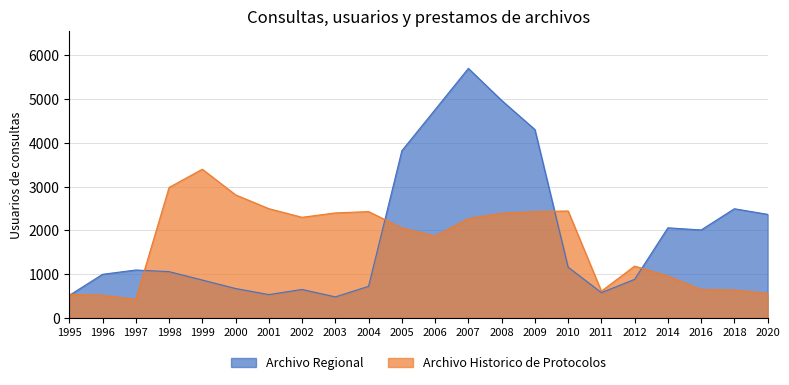

Where is the first local maximum for Archivo Historico de Protocolos?

1999